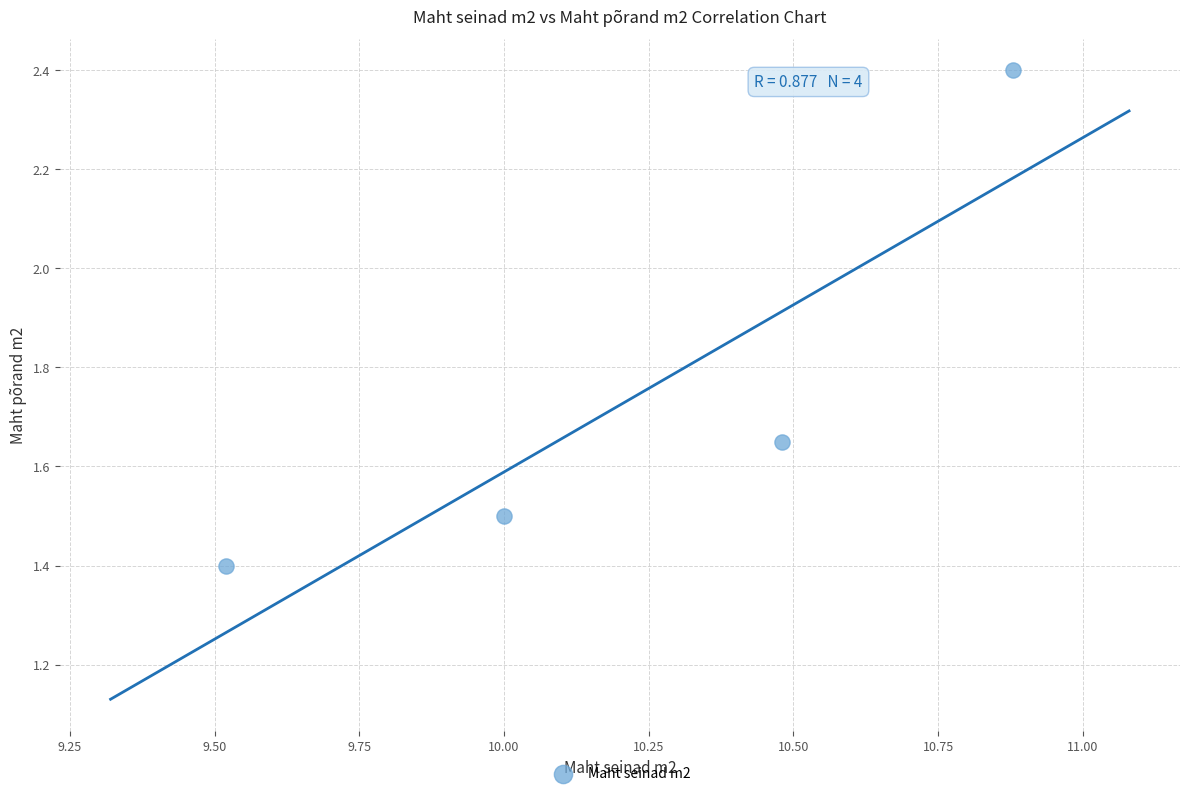

What Y value in the scatter plot is closest to 1?

1.4